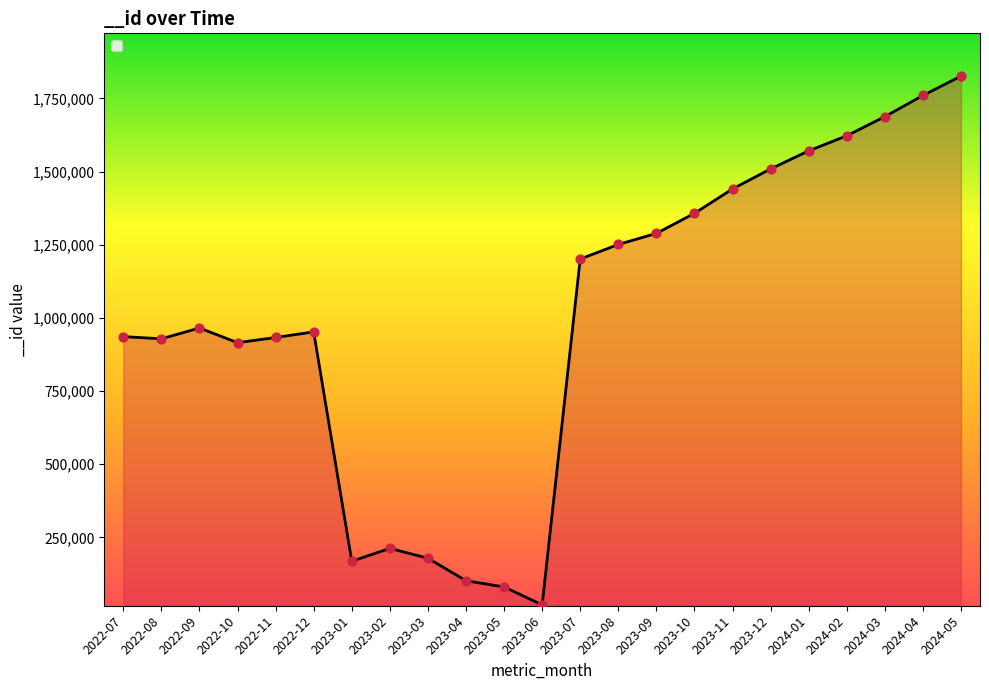

What is the change in value from 2022-08 to 2023-11?

+512263